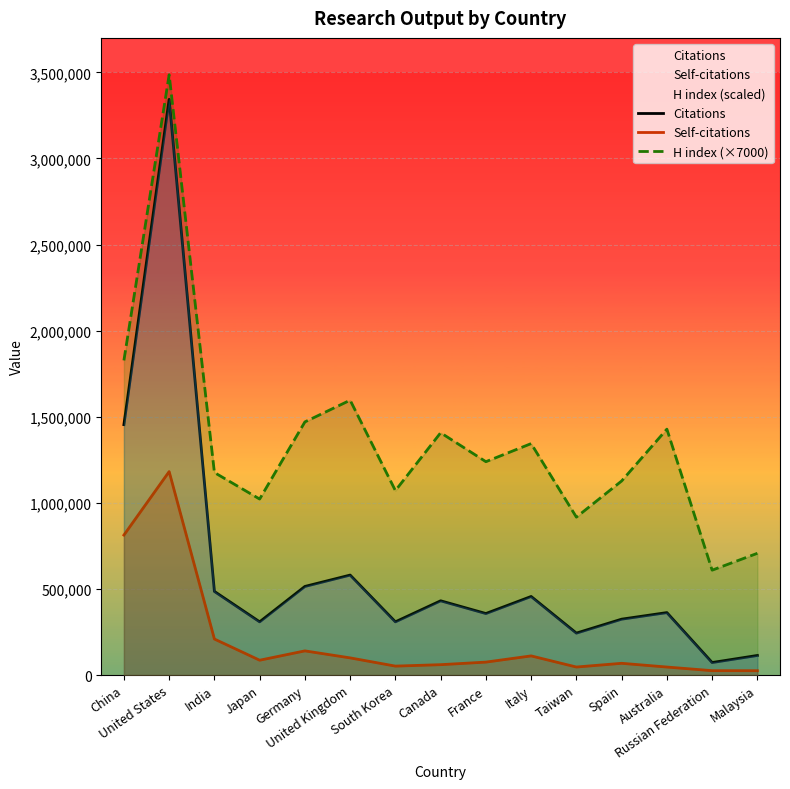

In Citations, how many points are lower than both neighbors (excluding endpoints)?

5